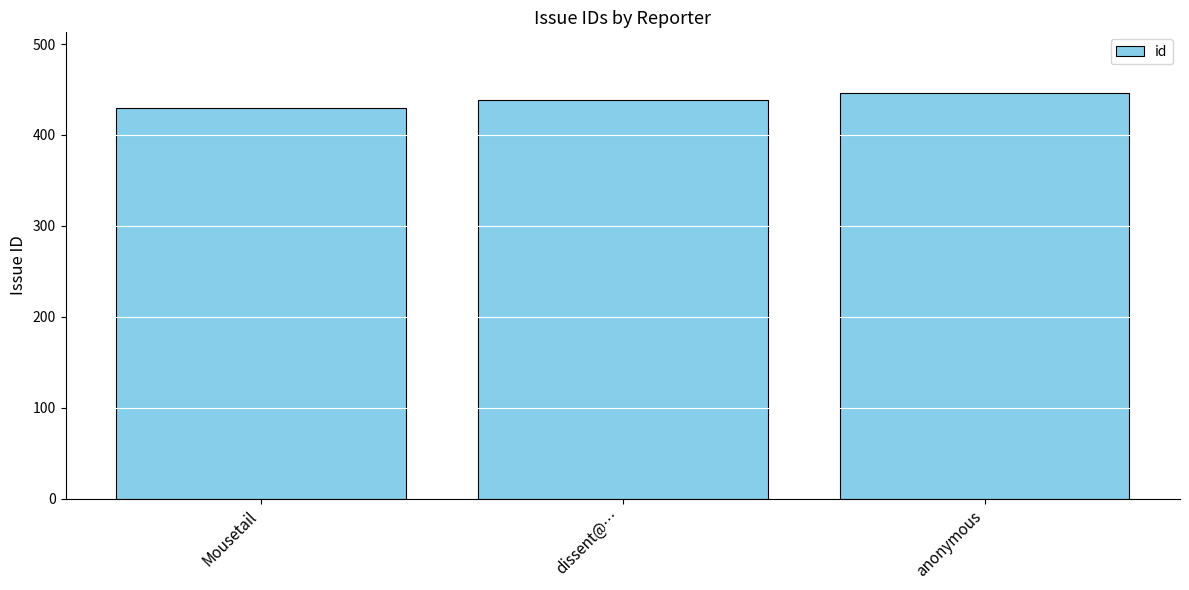

List the labels in order of value, smallest first.

Mousetail, dissent@…, anonymous